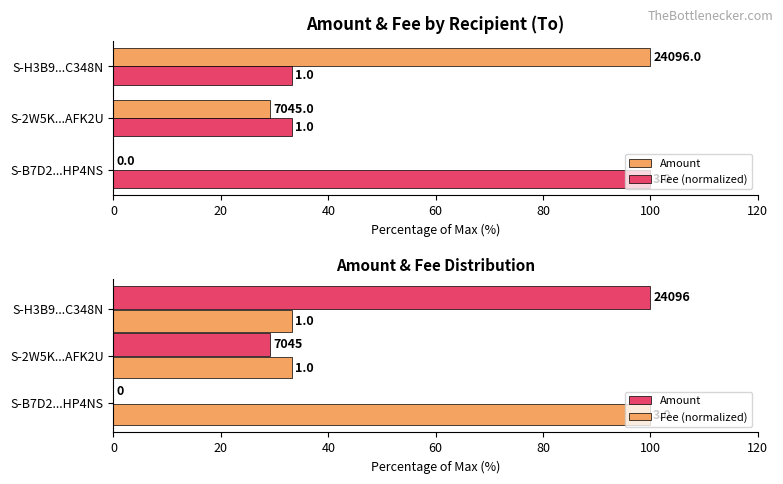

The value of Fee (normalized) at S-B7D2...HP4NS is 100.0. True or false?

True